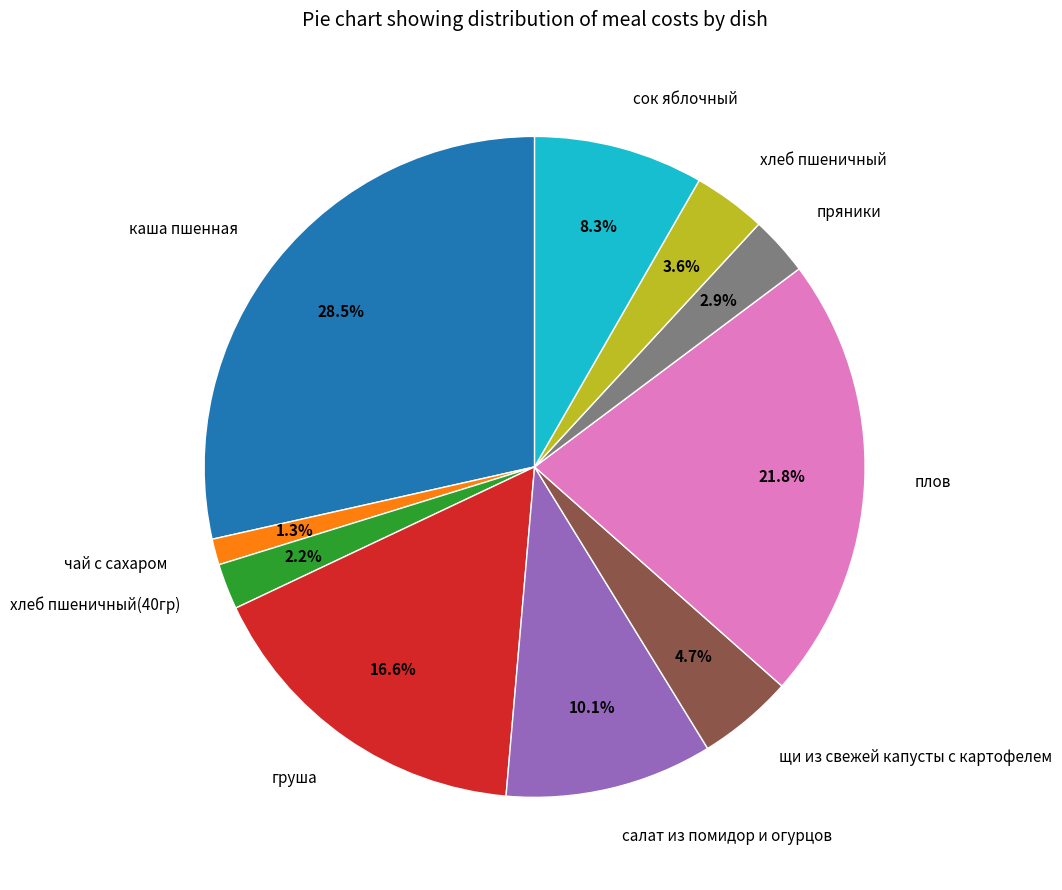

Does any single category account for the majority?

No